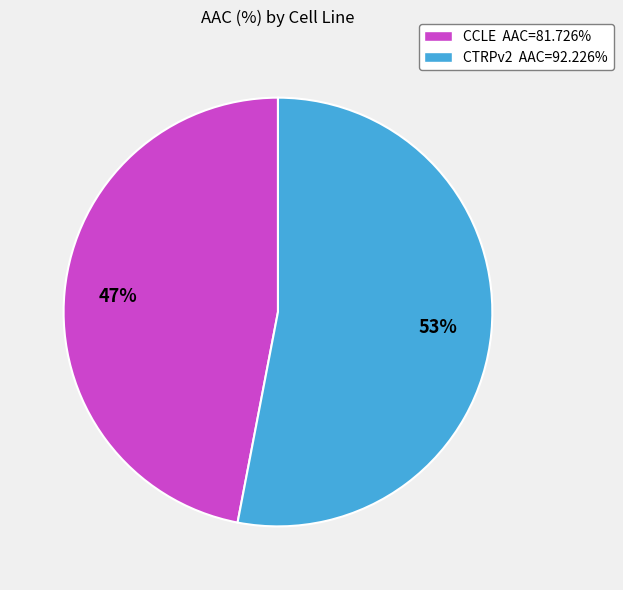

To the nearest percent, what percentage of the pie is CCLE?

47%